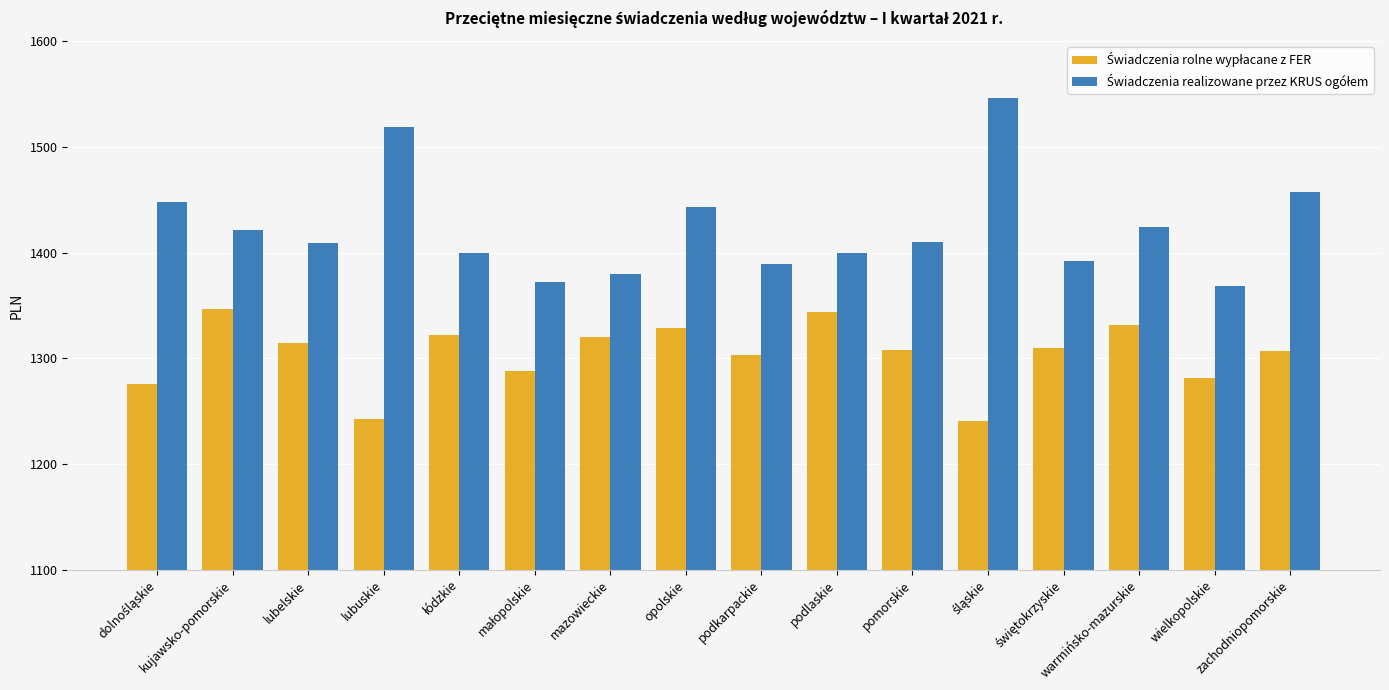

What is the difference between the highest and lowest values at lubelskie?

94.4